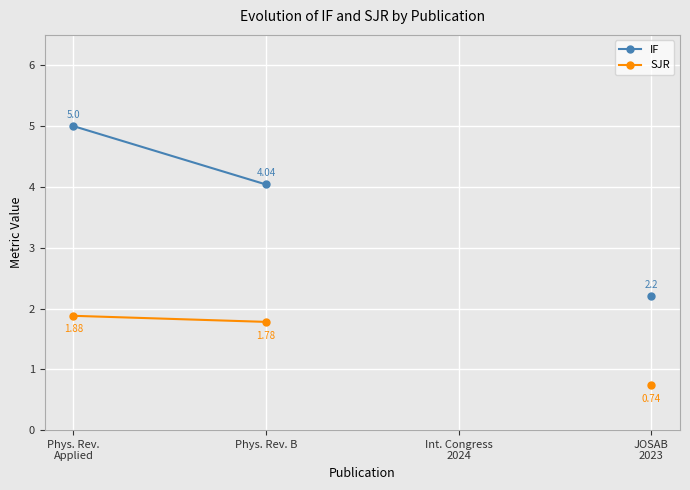

At which category is the sum across all series the highest?

Phys. Rev.
Applied